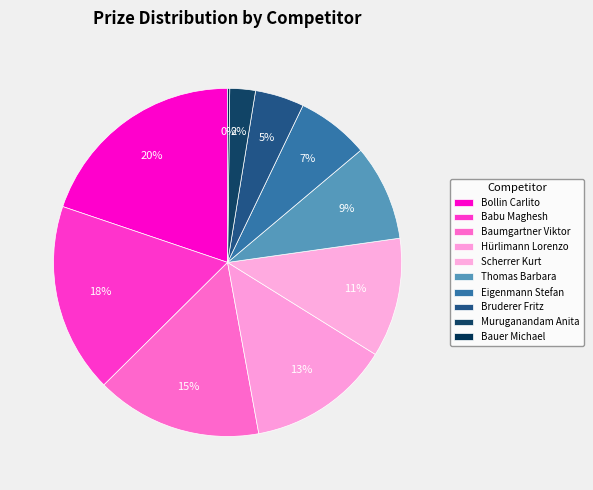

To the nearest percent, what percentage of the pie is Baumgartner Viktor?

15%